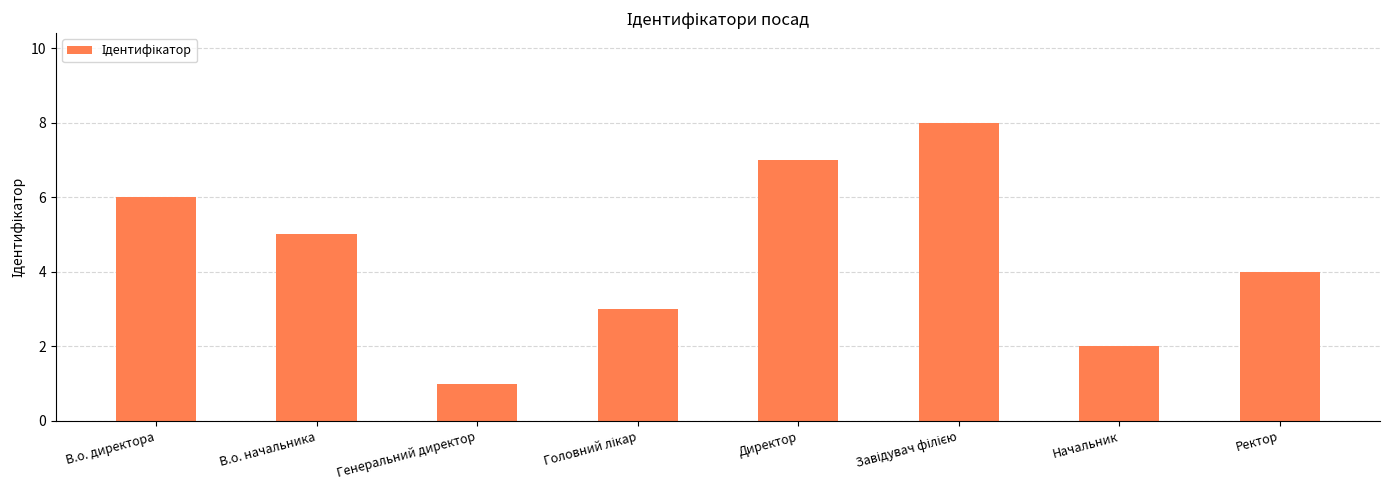

The chart shows a value of 3 at В.о. директора. True or false?

False